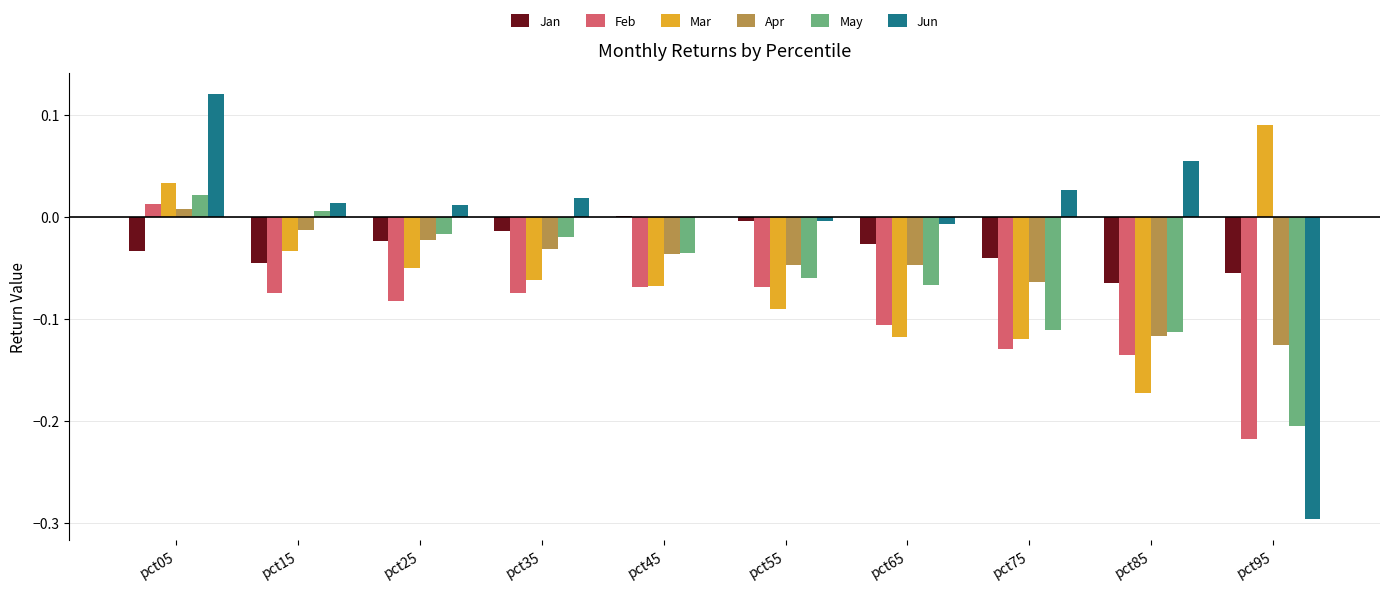

Which category has the highest value in the Apr series?

pct05